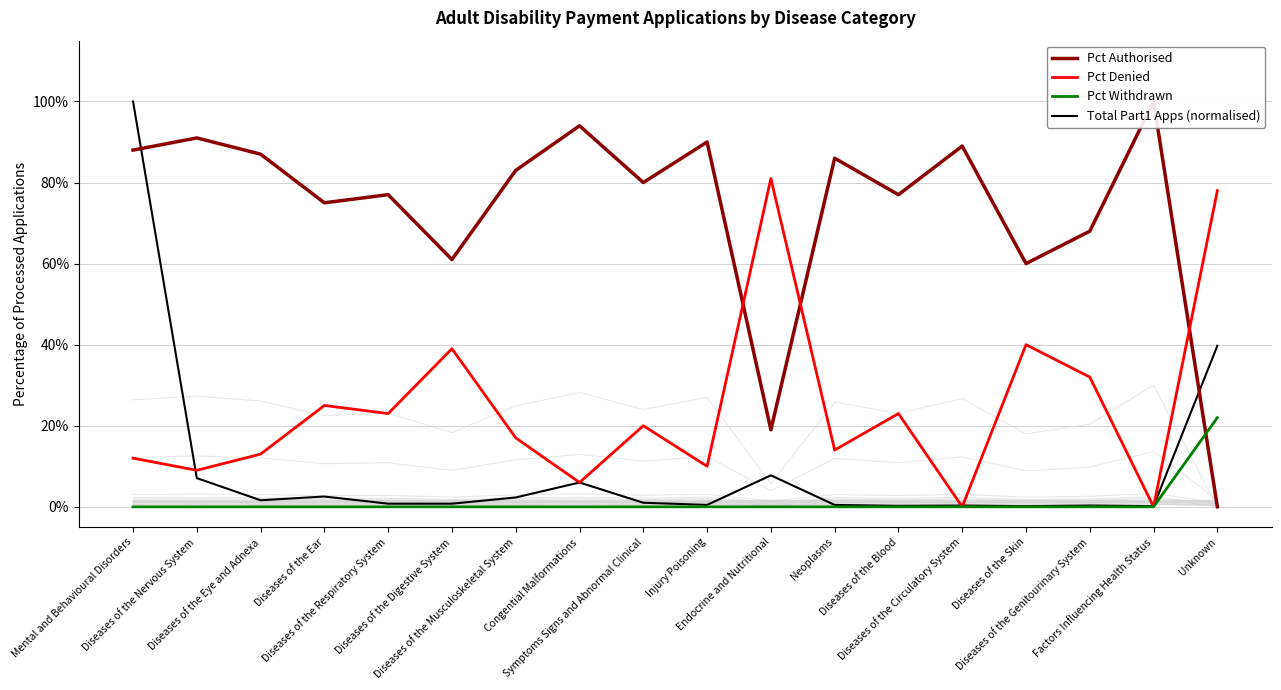

Where is Pct Withdrawn nearest to the value 0?

Mental and Behavioural Disorders